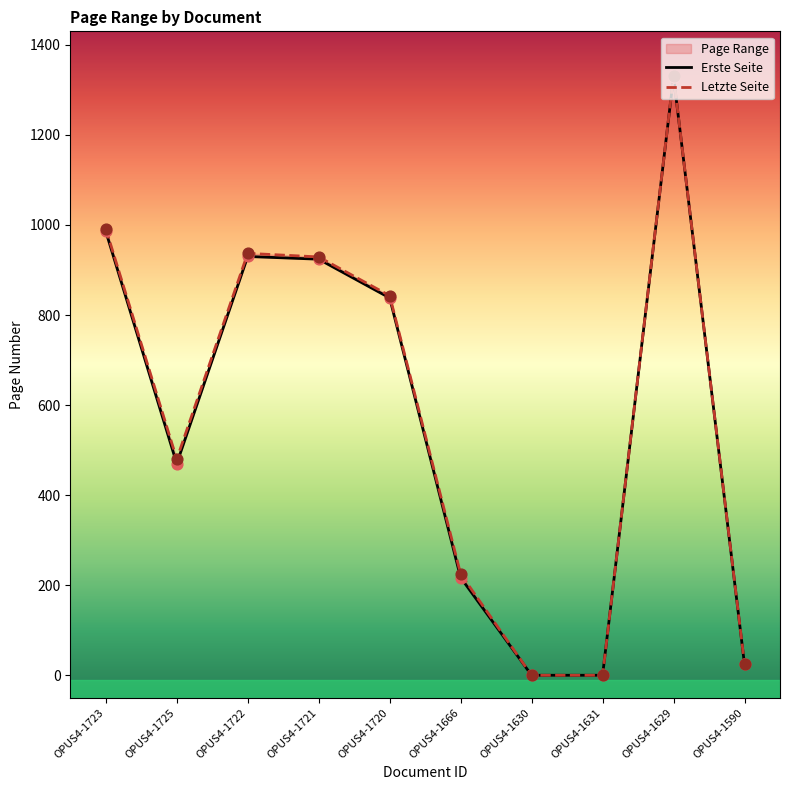

What are all the series names shown in the legend?

Erste Seite, Letzte Seite